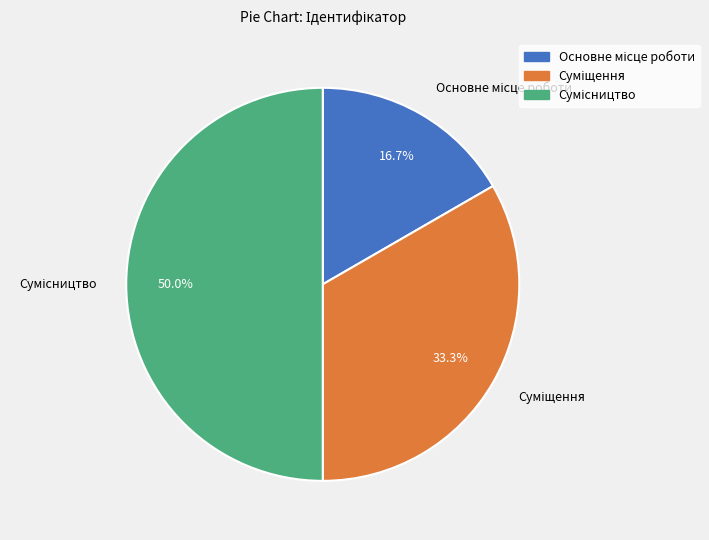

To the nearest percent, what percentage of the pie is Основне місце роботи?

17%